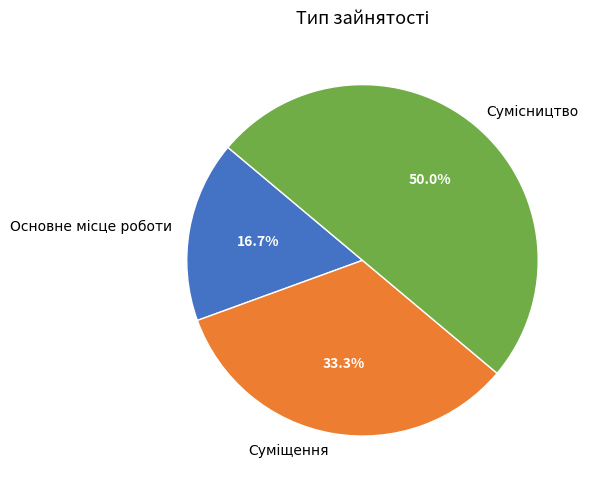

To the nearest percent, what is the combined percentage of Сумісництво and Основне місце роботи?

67%